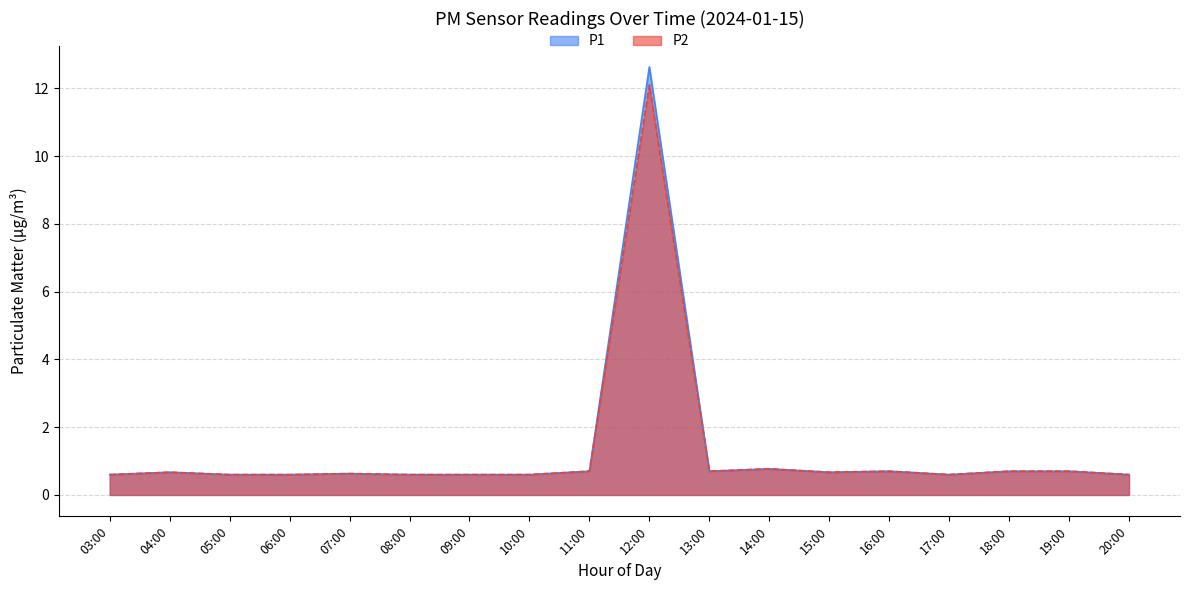

Which category has the lowest value in the P1 series?

03:00